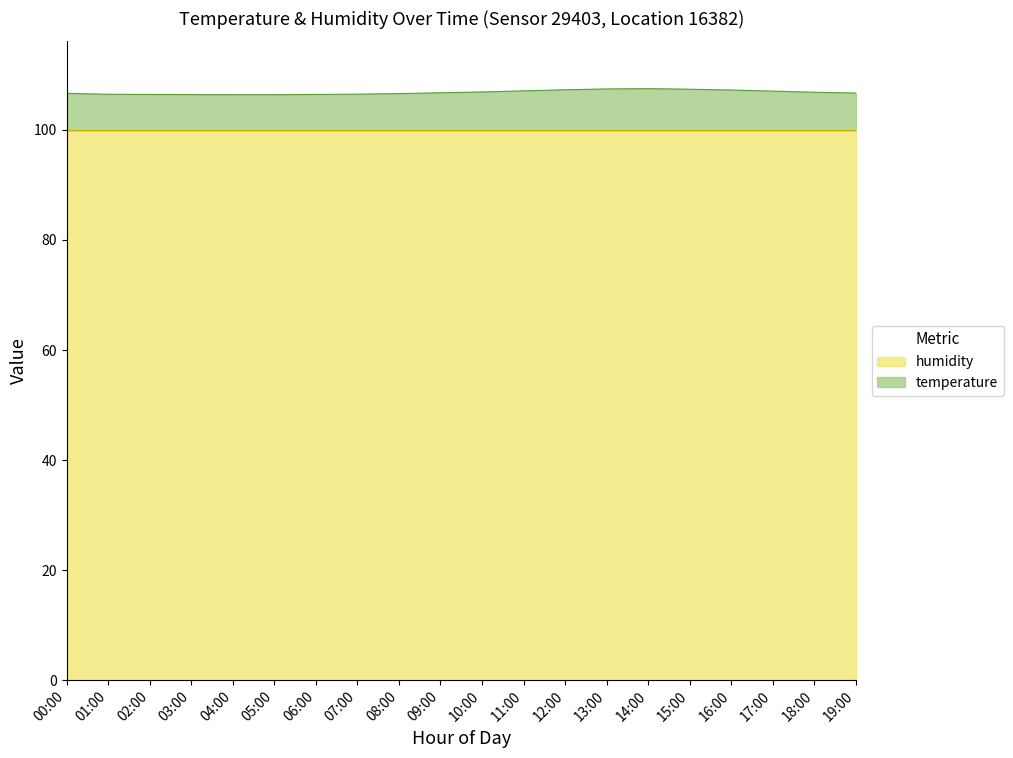

List the labels in order of value, smallest first.

04:00, 05:00, 03:00, 02:00, 06:00, 01:00, 07:00, 08:00, 00:00, 19:00, 09:00, 18:00, 10:00, 17:00, 11:00, 16:00, 12:00, 15:00, 13:00, 14:00